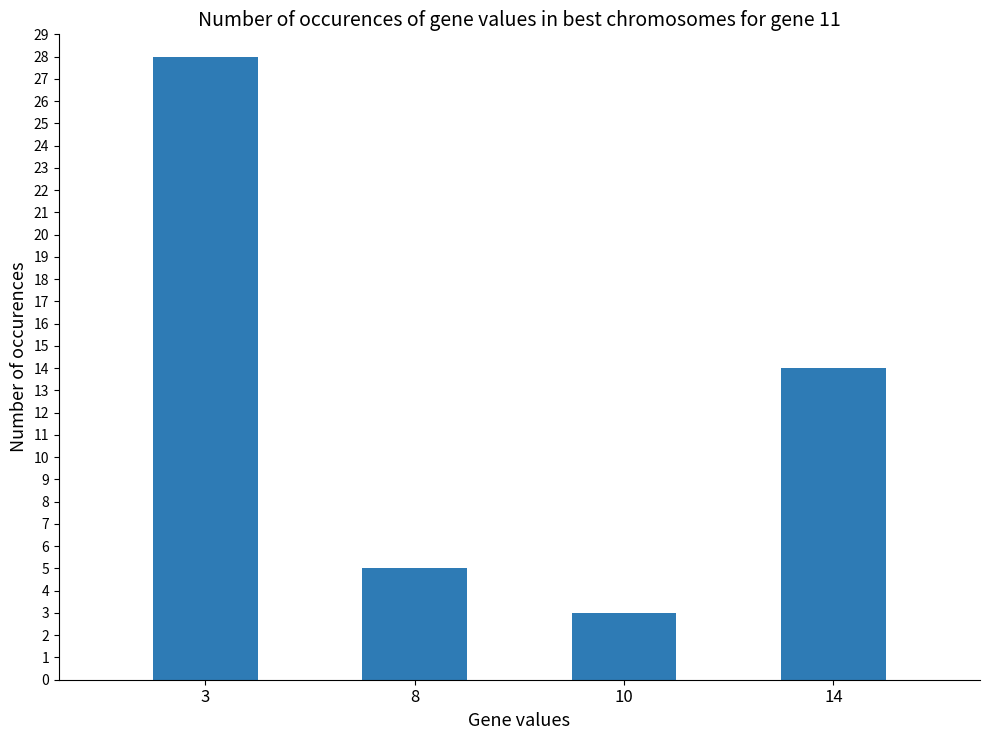

The chart shows a value of 28 at 3. True or false?

True